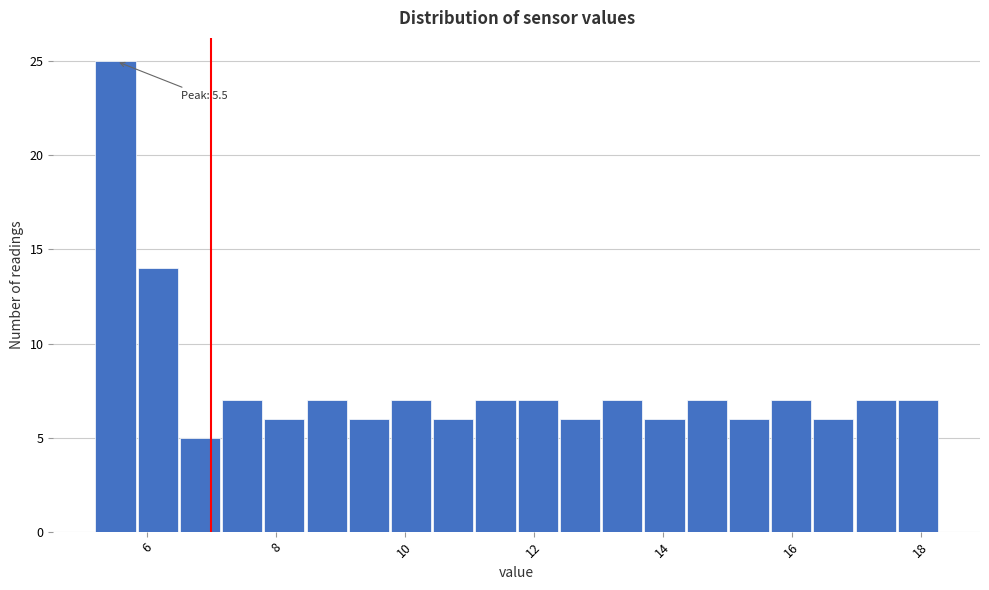

Read against the x-axis, roughly where is the centre of the tallest bar?

5.6